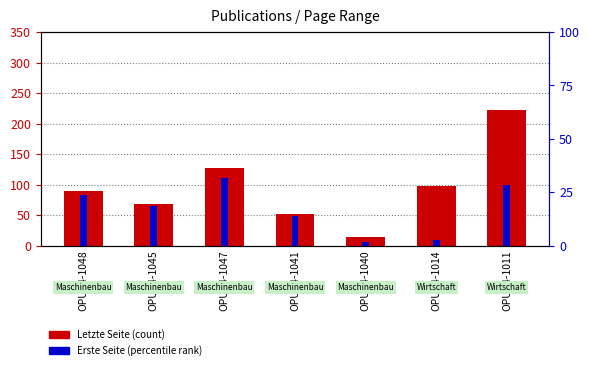

List the labels in order of value, largest first.

OPUS4-1011, OPUS4-1047, OPUS4-1014, OPUS4-1048, OPUS4-1045, OPUS4-1041, OPUS4-1040